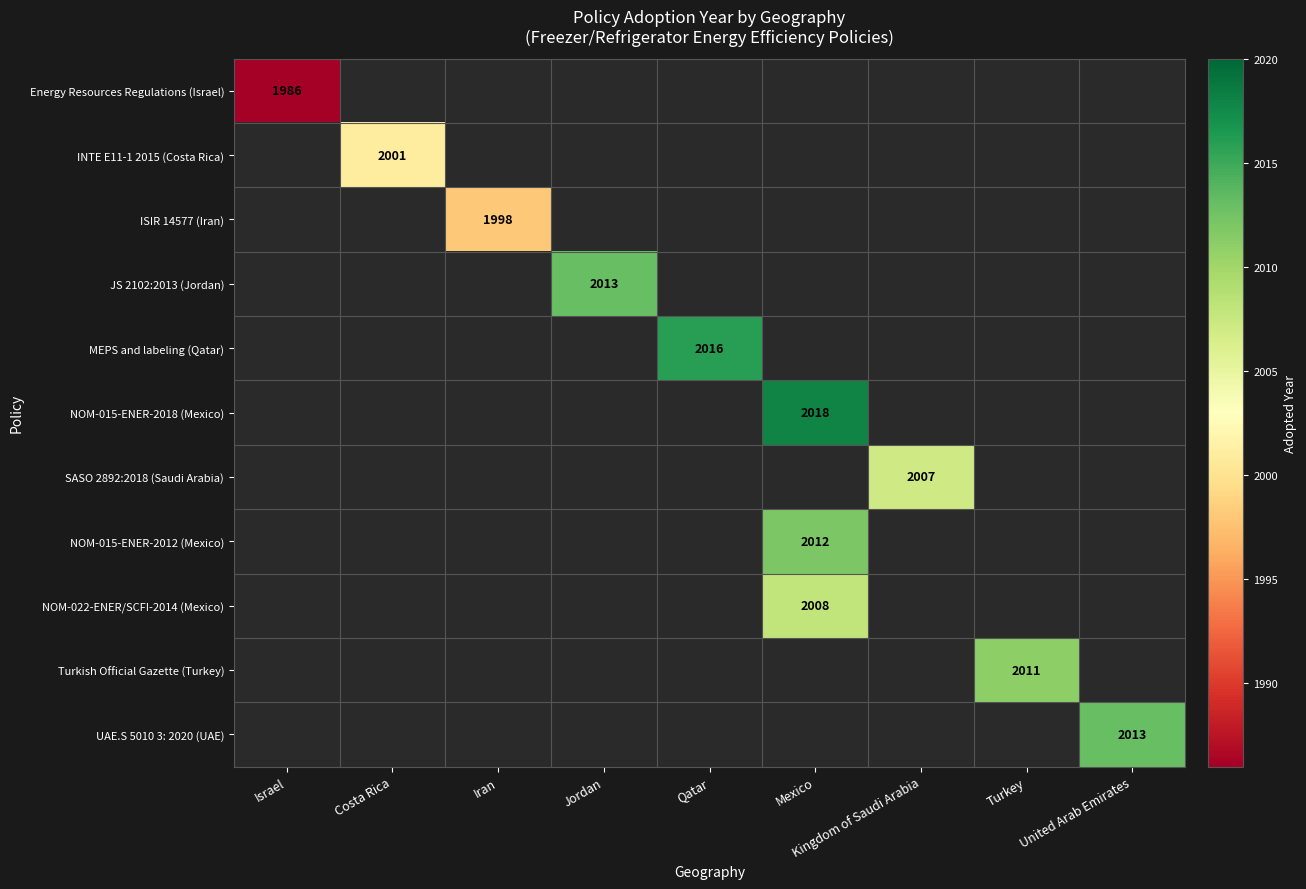

At which category does the chart reach its minimum across all series?

Israel